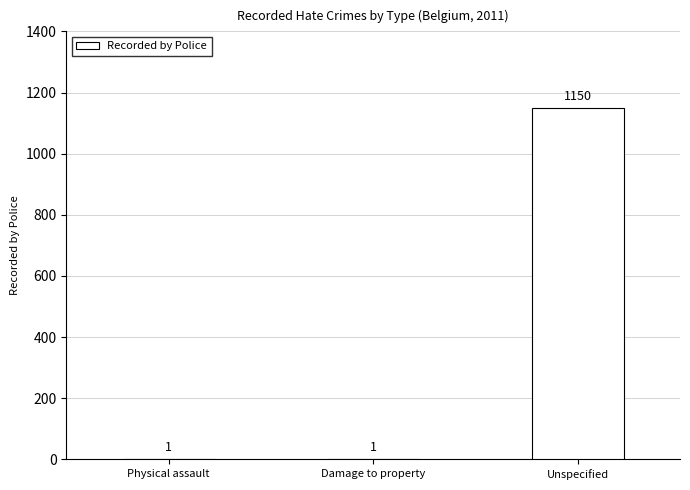

What is the greatest value displayed?

1150